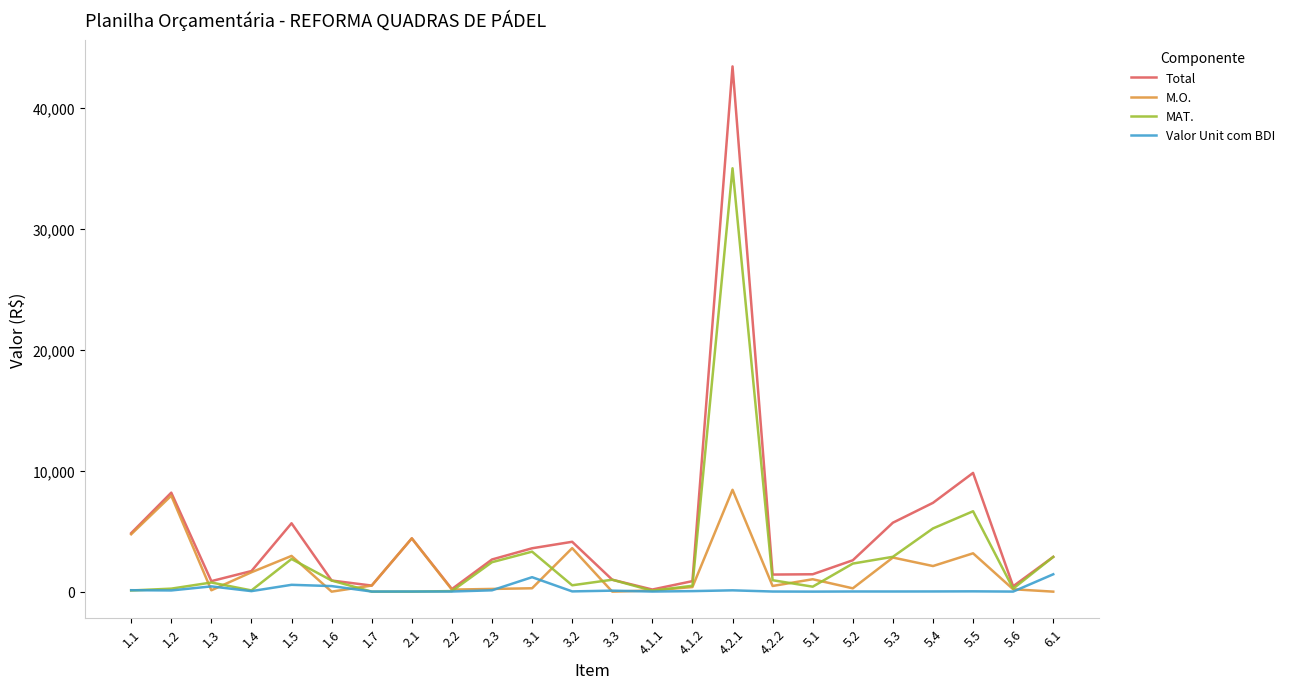

True or false: M.O. has a value of 2821.5 at 5.3.

True